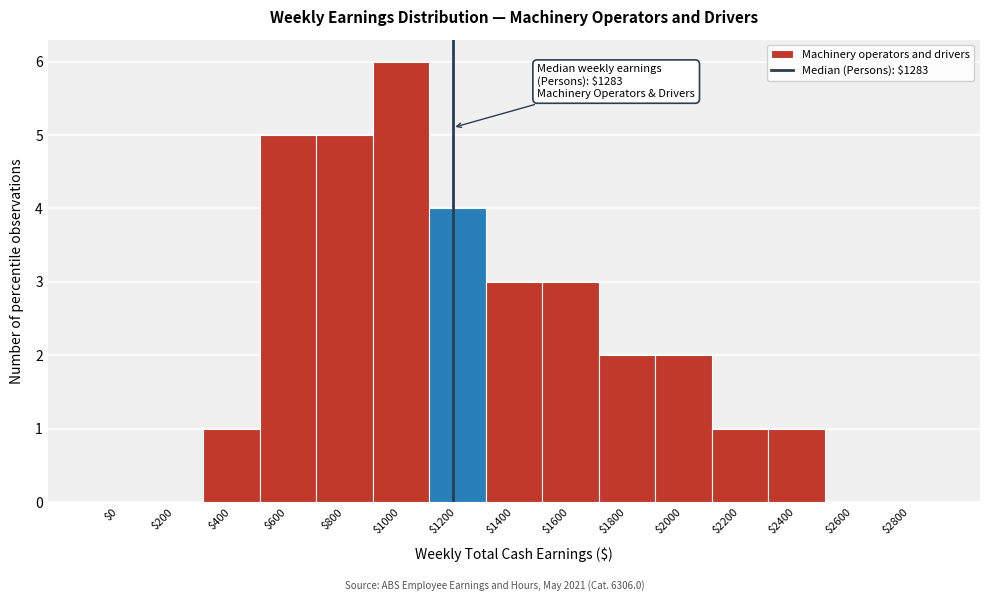

What is the sum of all values?

33